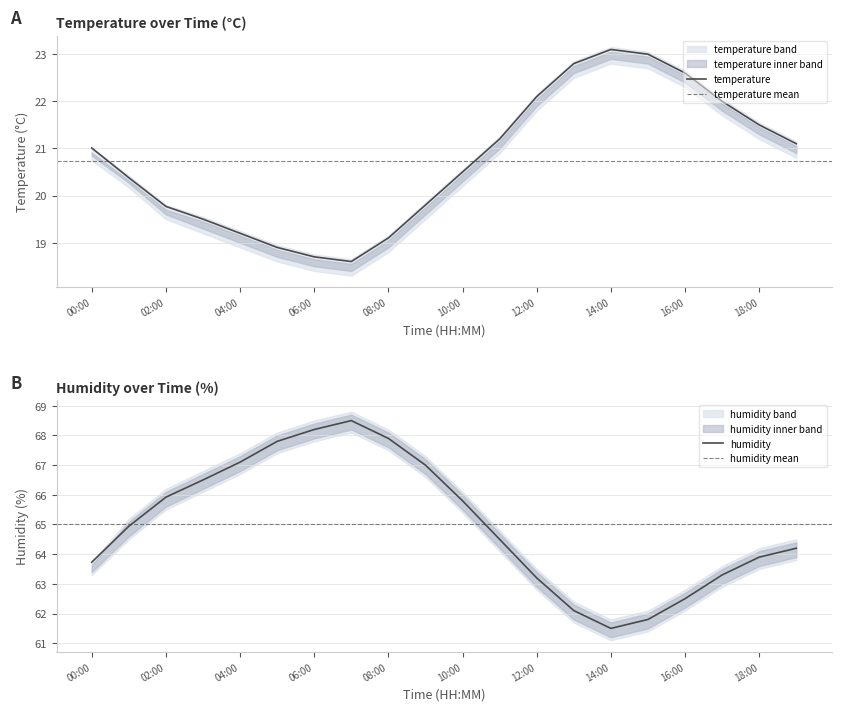

What is the maximum value for temperature?

23.1